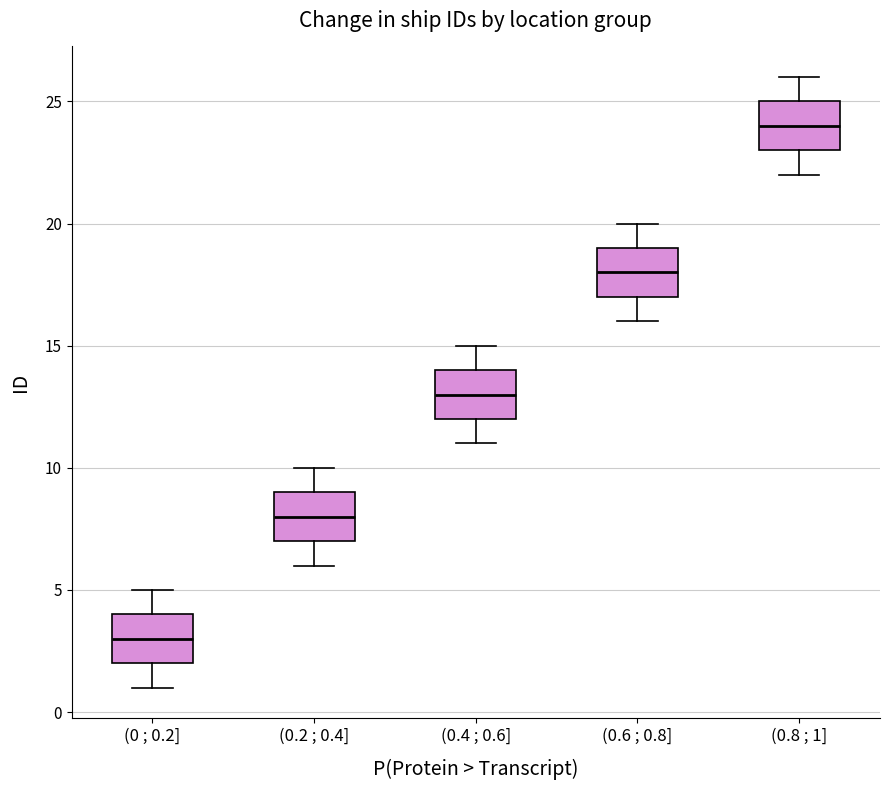

Which box's median line is the lowest?

(0 ; 0.2]